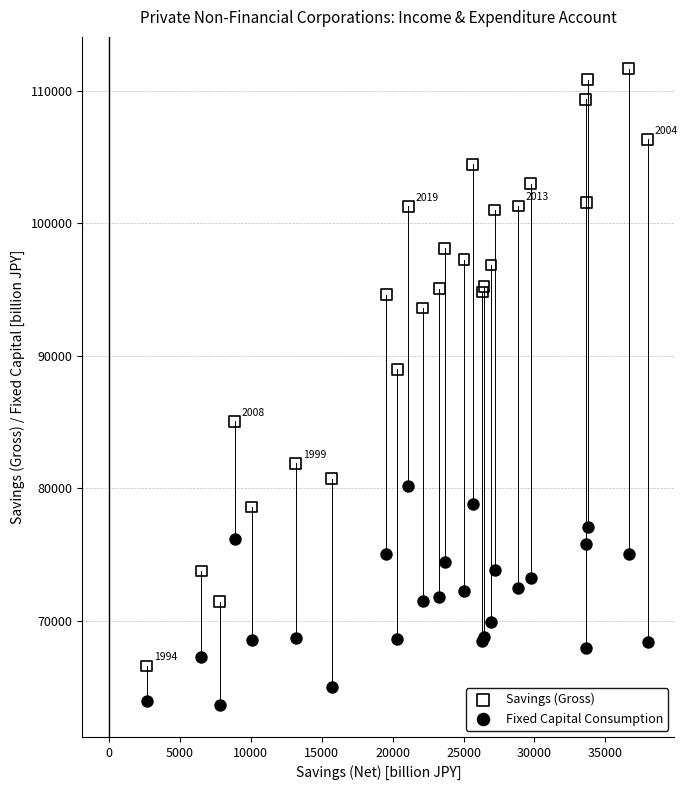

What are all the series names shown in the legend?

Savings (Gross), Fixed Capital Consumption